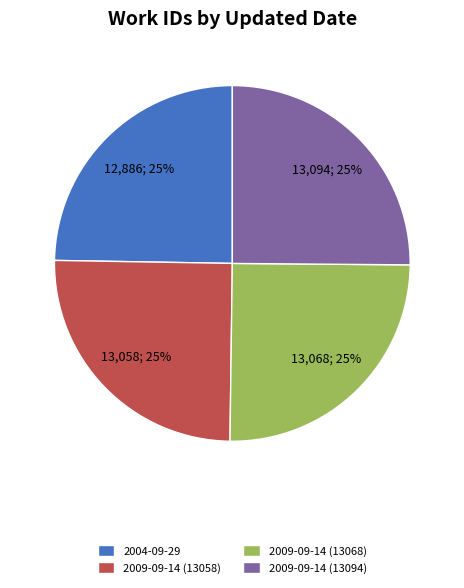

What is the ratio of the value at 2004-09-29 to the value at 2009-09-14 (13094)?

1.0